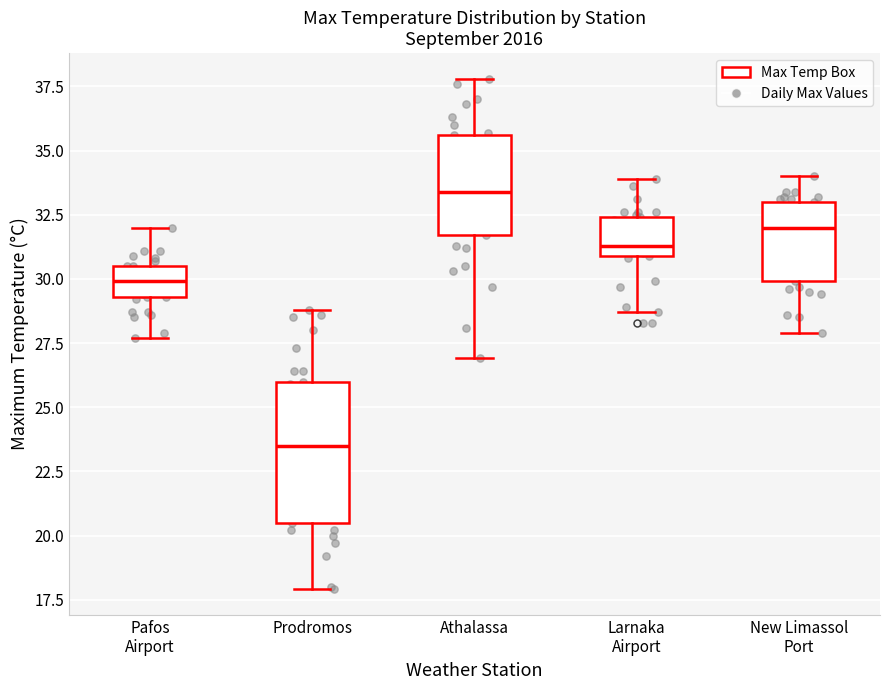

Reading left to right, read every box against the y-axis: the position of its median line, the range the box covers, and the ends of its whiskers. The values are not printed on the chart, so give them approximately, as read against the axis.

Pafos Airport: median 30.0, box 29.5 to 30.5, whiskers 27.5 to 32.0
Prodromos: median 23.5, box 20.5 to 26.0, whiskers 18.0 to 29.0
Athalassa: median 33.5, box 31.5 to 35.5, whiskers 27.0 to 38.0
Larnaka Airport: median 31.5, box 31.0 to 32.5, whiskers 28.5 to 34.0
New Limassol Port: median 32.0, box 30.0 to 33.0, whiskers 28.0 to 34.0